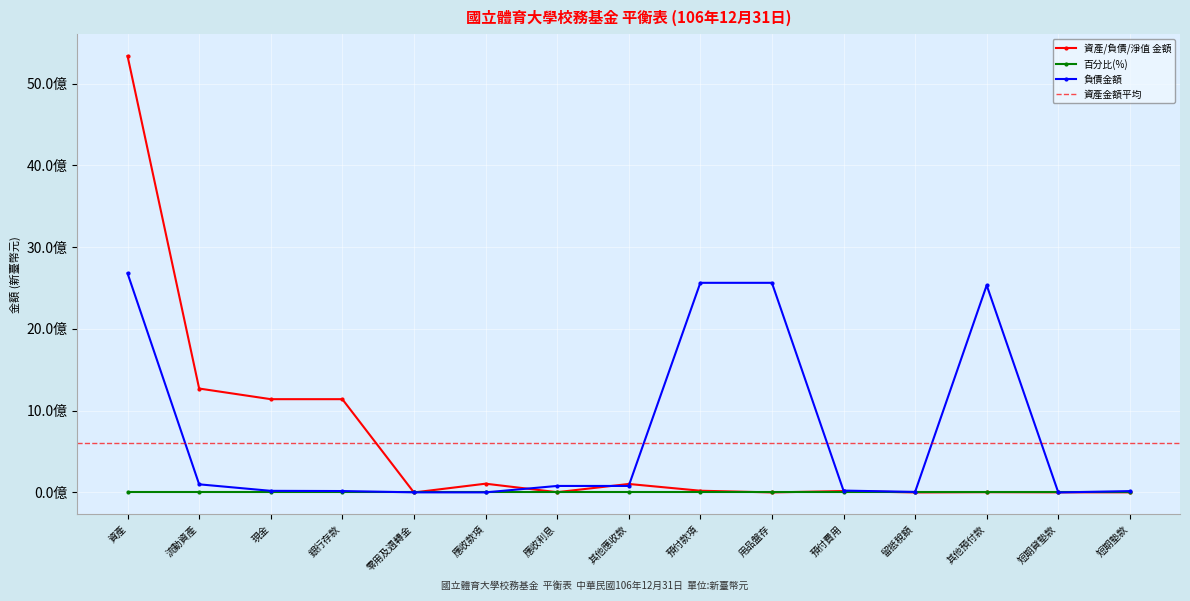

How many data points in 資產/負債/淨值 金額 are above 17141381?

7